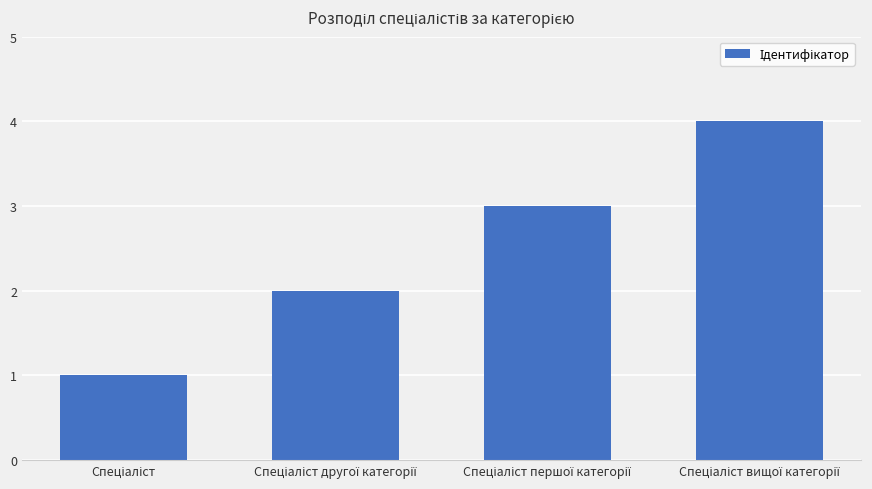

What is the sum of all values?

10